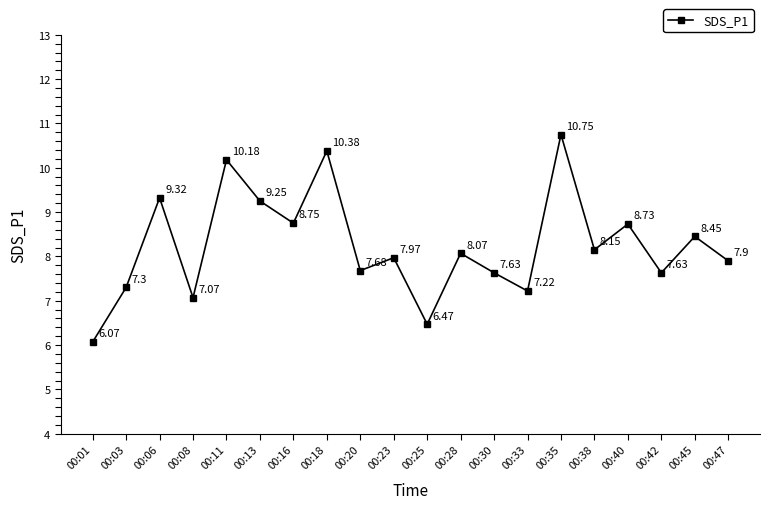

What is the sum of the values at 00:16 and 00:18?

19.1